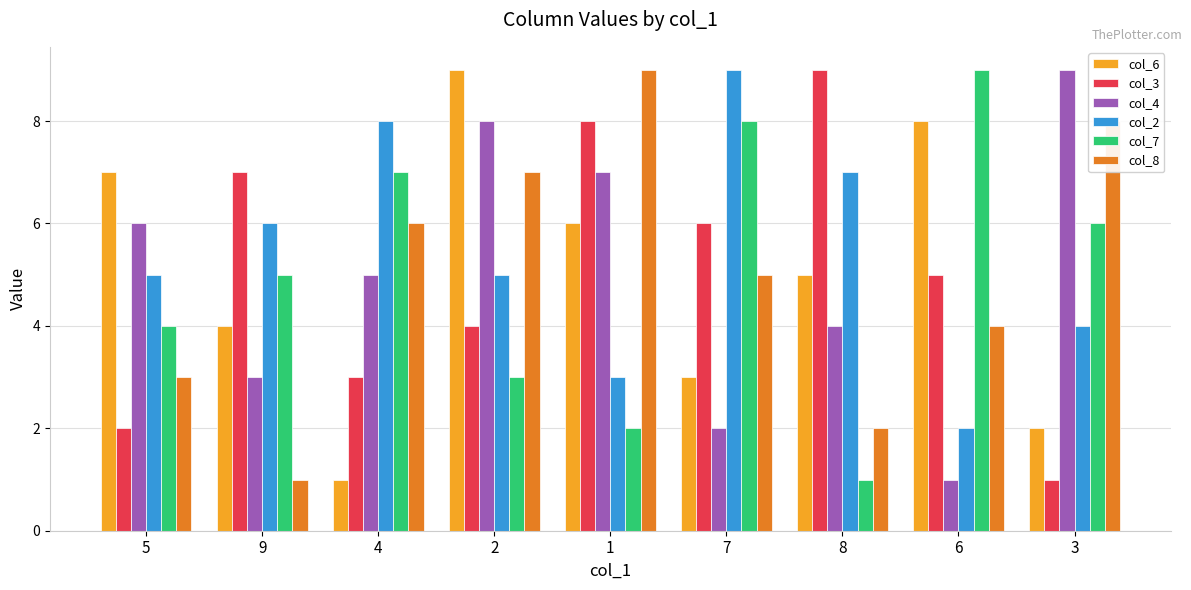

What is the label of the 3rd bar from the right?

8